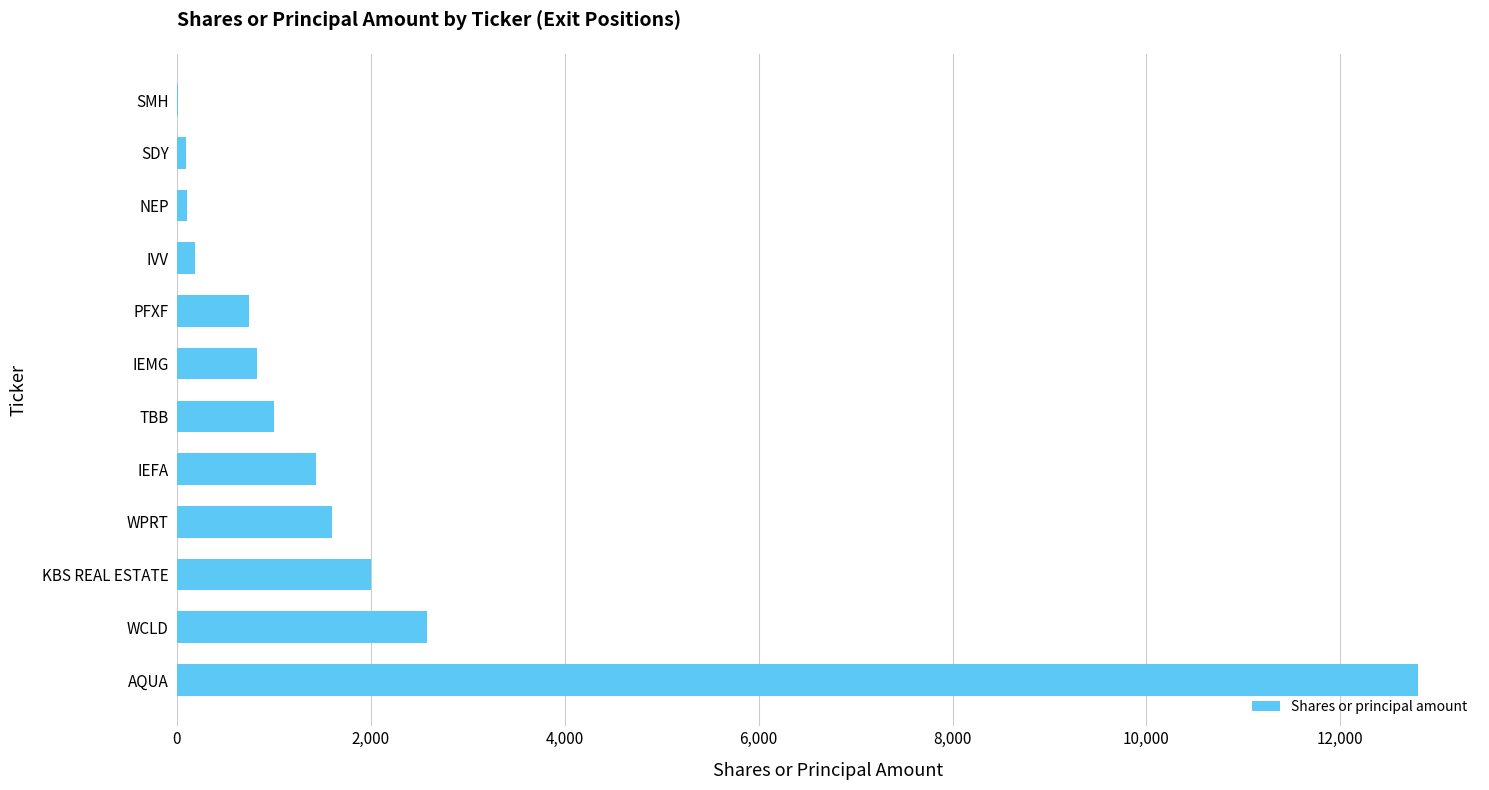

What is the greatest value displayed?

12800